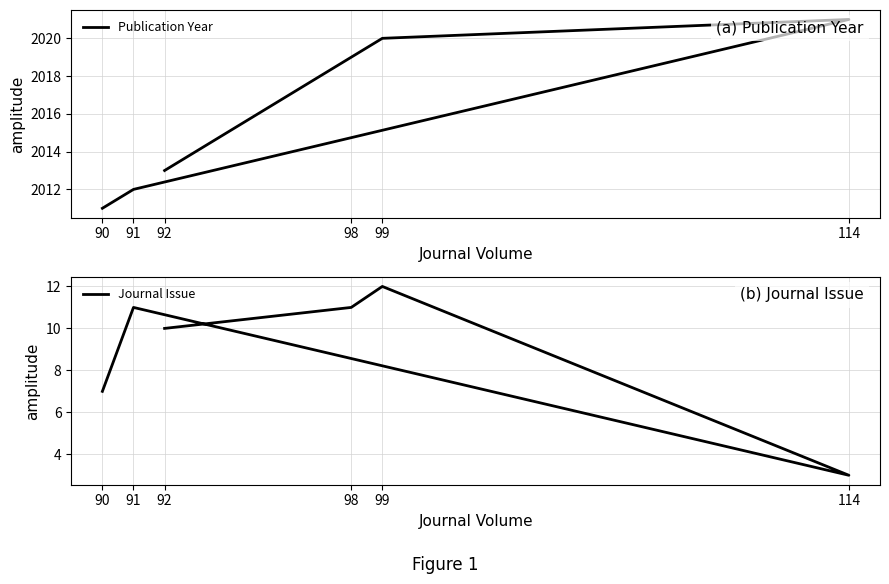

What is the label of the 1st point from the right?

92